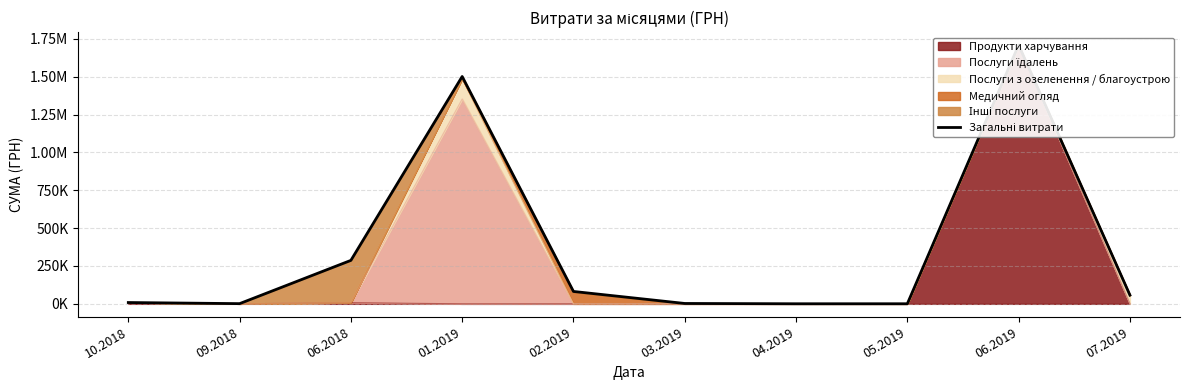

What is the smallest value displayed?

474.1